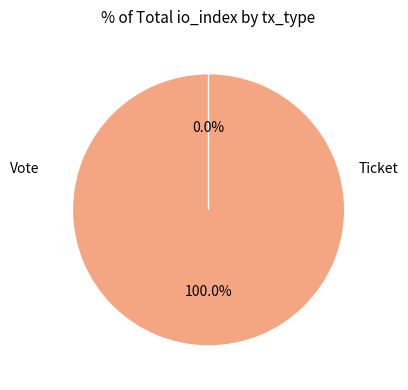

What percentage do Ticket and Vote together represent?

100.0%